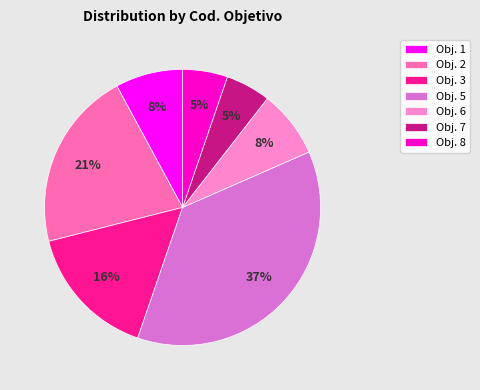

What is the largest slice in the pie chart?

Obj. 5